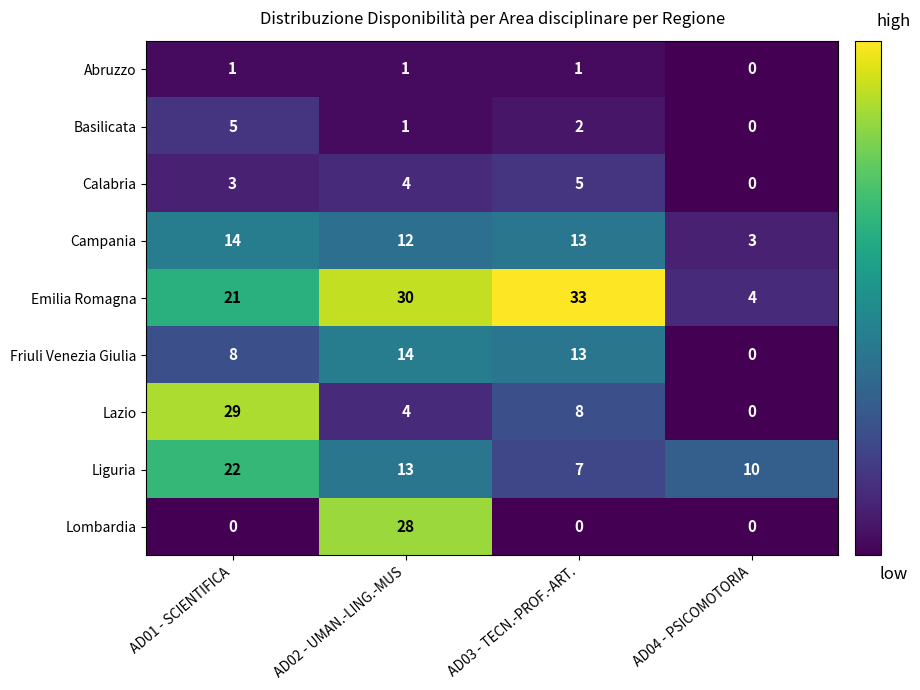

Which series has the largest total across all categories?

Emilia Romagna